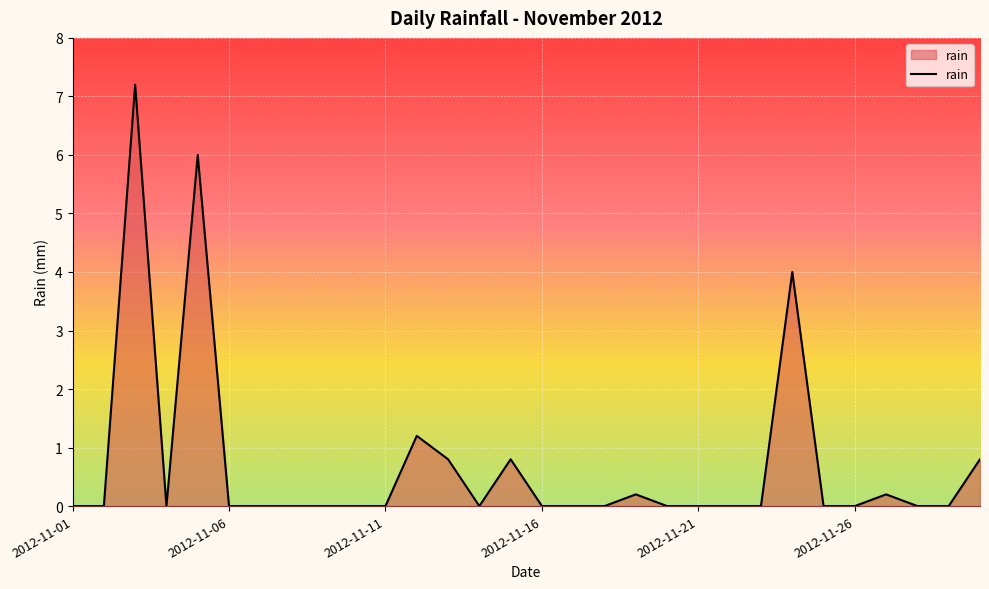

What is the maximum value shown in the chart?

7.2